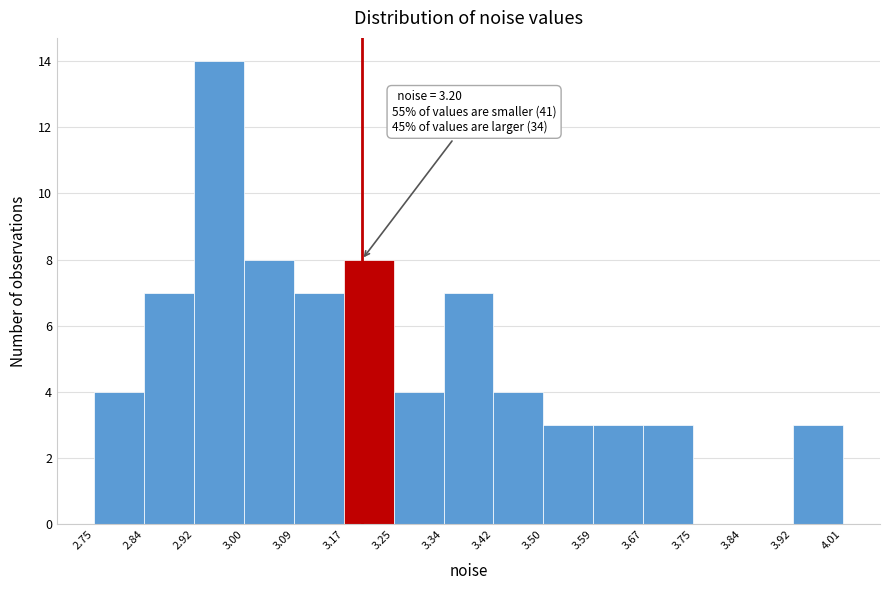

Which range on the x-axis has the tallest bar?

2.92 to 3.00